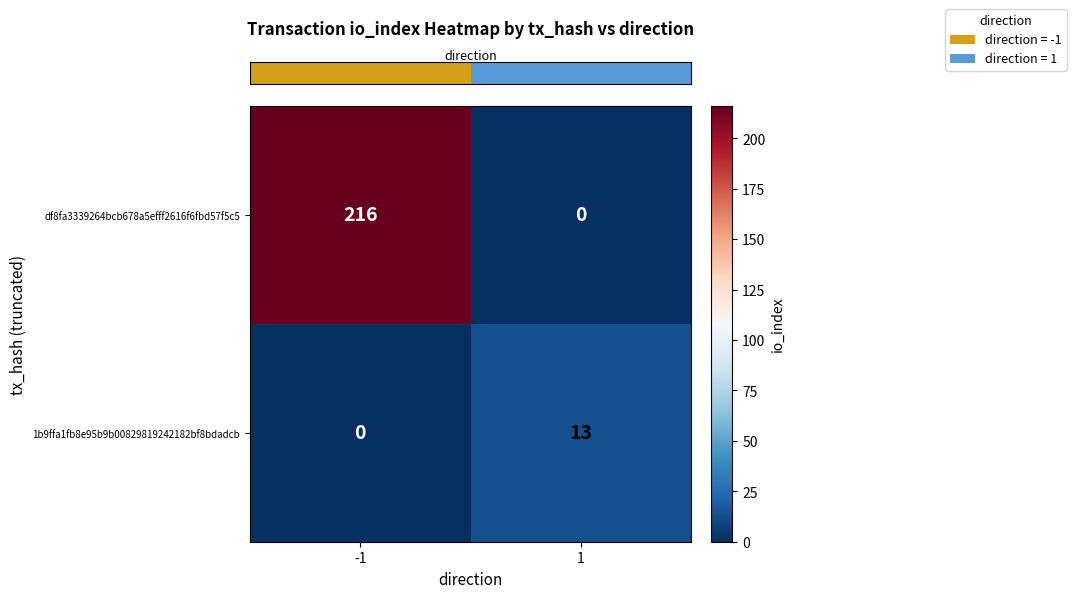

Reading left to right, transcribe all the data shown in this chart.

df8fa3339264bcb678a5efff2616f6fbd57f5c5: -1=216	1=0
1b9ffa1fb8e95b9b00829819242182bf8bdadcb: -1=0	1=13